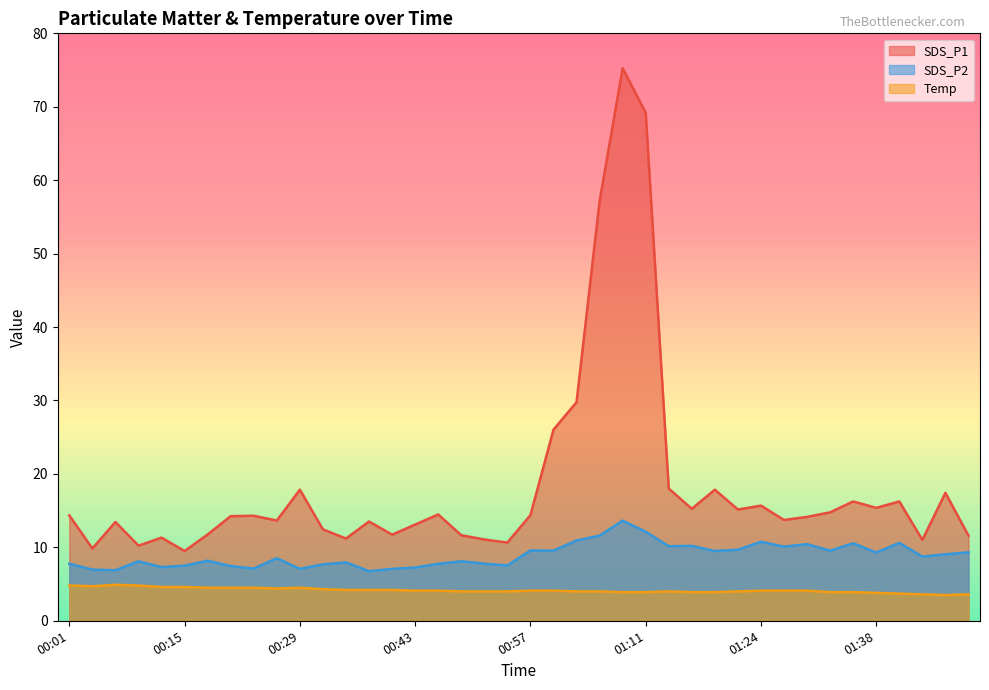

Reading left to right, what are all the values shown in this chart?

SDS_P1: 14.3	9.8	13.4	10.2	11.3	9.5	11.8	14.2	14.3	13.7	17.9	12.4	11.2	13.5	11.7	13.1	14.5	11.7	11.1	10.7	14.4	26.0	29.8	57.1	75.2	69.2	18.0	15.2	17.9	15.2	15.7	13.7	14.2	14.8	16.2	15.4	16.2	11.0	17.4	11.6
SDS_P2: 7.8	7.0	6.9	8.1	7.3	7.5	8.2	7.5	7.1	8.5	7.1	7.7	8.0	6.8	7.1	7.2	7.8	8.1	7.8	7.5	9.6	9.6	10.9	11.6	13.6	12.1	10.2	10.2	9.5	9.7	10.8	10.1	10.4	9.6	10.6	9.3	10.6	8.8	9.1	9.3
Temp: 4.8	4.7	4.9	4.8	4.6	4.6	4.5	4.5	4.5	4.4	4.5	4.3	4.2	4.2	4.2	4.1	4.1	4.0	4.0	4.0	4.1	4.1	4.0	4.0	3.9	3.9	4.0	3.9	3.9	4.0	4.1	4.1	4.1	3.9	3.9	3.8	3.7	3.6	3.5	3.6